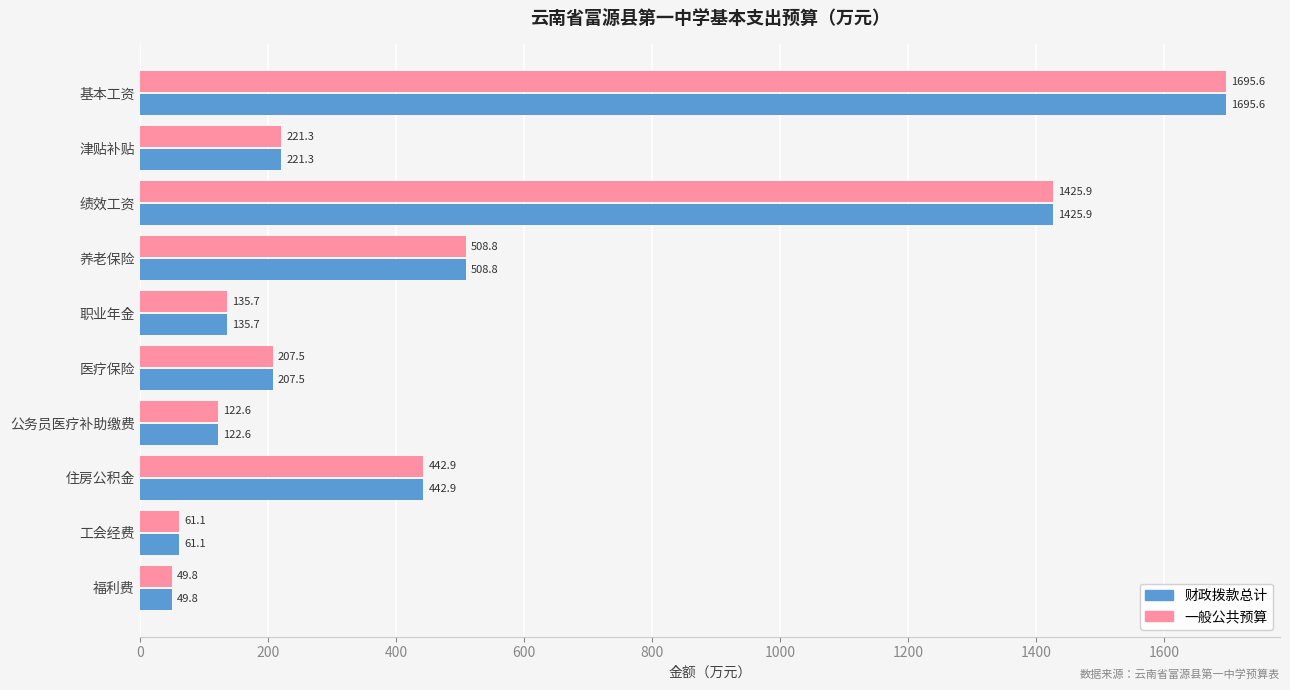

Is the value of 一般公共预算 at 职业年金 greater than the value of 财政拨款总计 at 医疗保险?

No